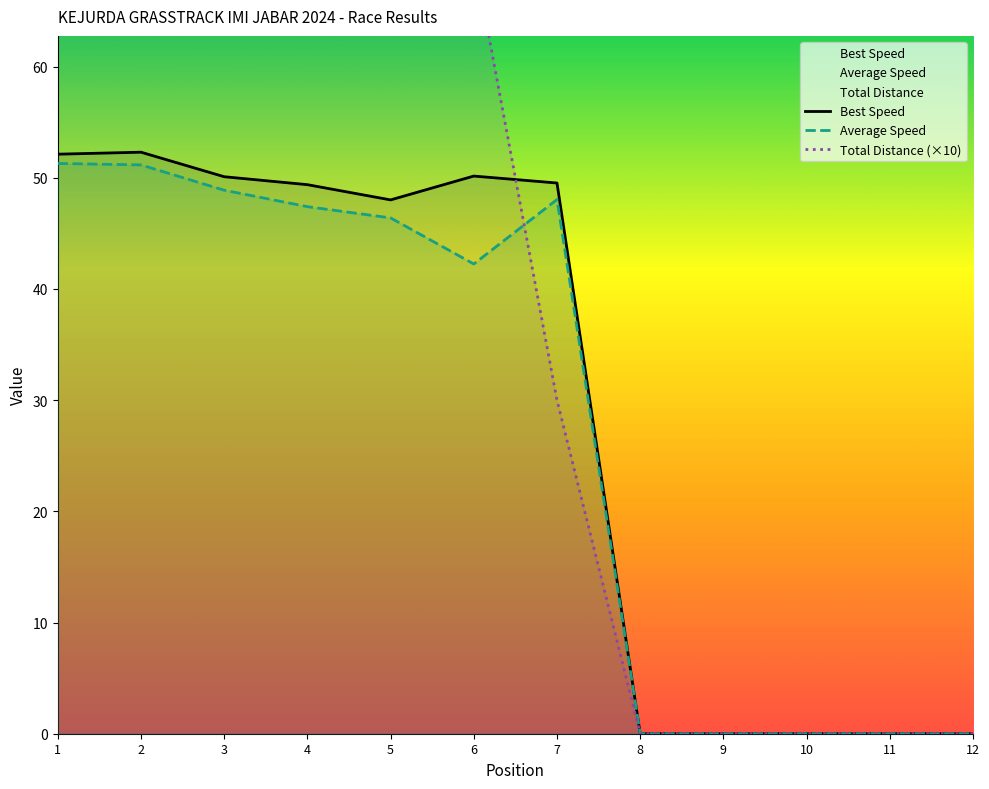

At which label is Average Speed closest to 25?

6